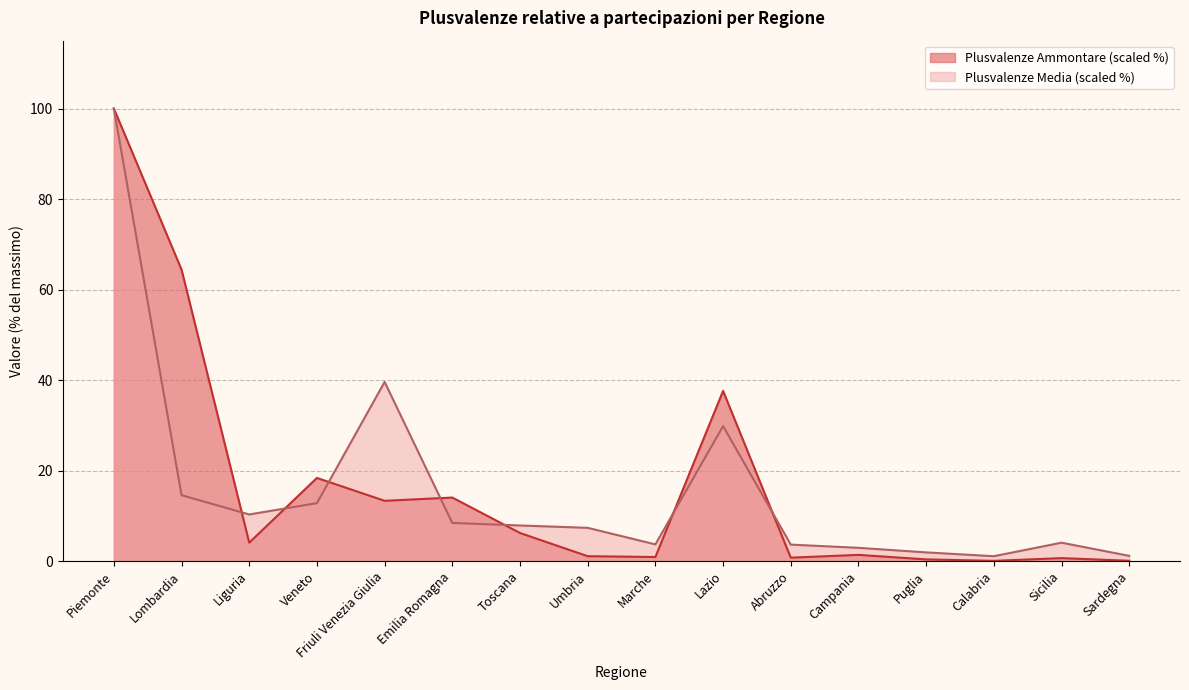

Reading left to right, transcribe all the data shown in this chart.

Plusvalenze Ammontare: Piemonte=100.0	Lombardia=64.4	Liguria=4.1	Veneto=18.4	Friuli Venezia Giulia=13.3	Emilia Romagna=14.0	Toscana=6.2	Umbria=1.1	Marche=0.9	Lazio=37.6	Abruzzo=0.7	Campania=1.4	Puglia=0.4	Calabria=0.0	Sicilia=0.6	Sardegna=0.1
Plusvalenze Media: Piemonte=100.0	Lombardia=14.5	Liguria=10.3	Veneto=12.8	Friuli Venezia Giulia=39.6	Emilia Romagna=8.4	Toscana=7.9	Umbria=7.3	Marche=3.7	Lazio=29.8	Abruzzo=3.6	Campania=2.9	Puglia=1.9	Calabria=1.1	Sicilia=4.0	Sardegna=1.1